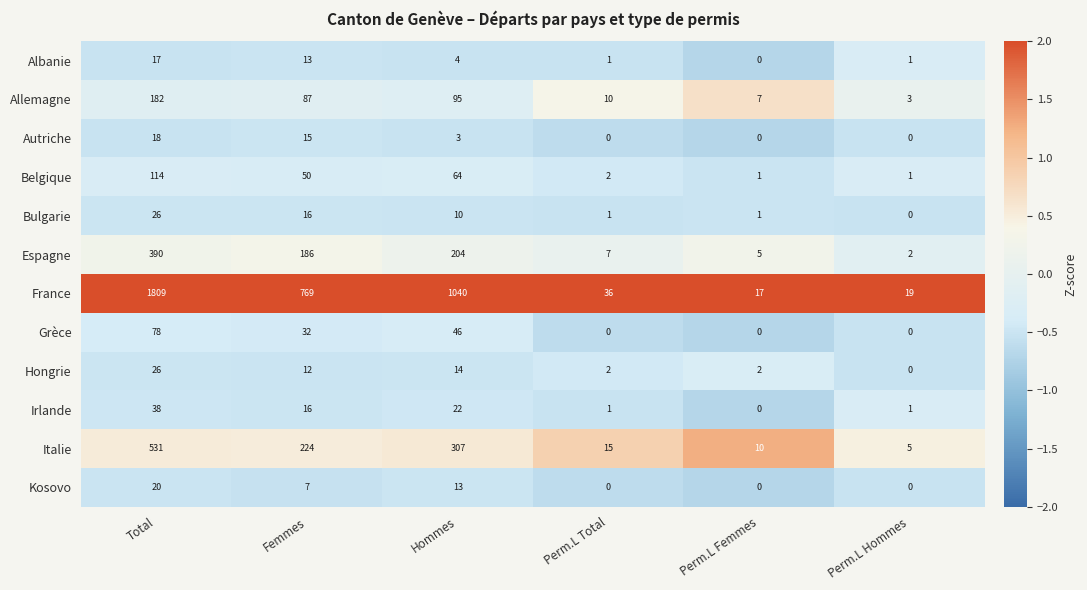

Where does the Irlande series first go above 16?

Total